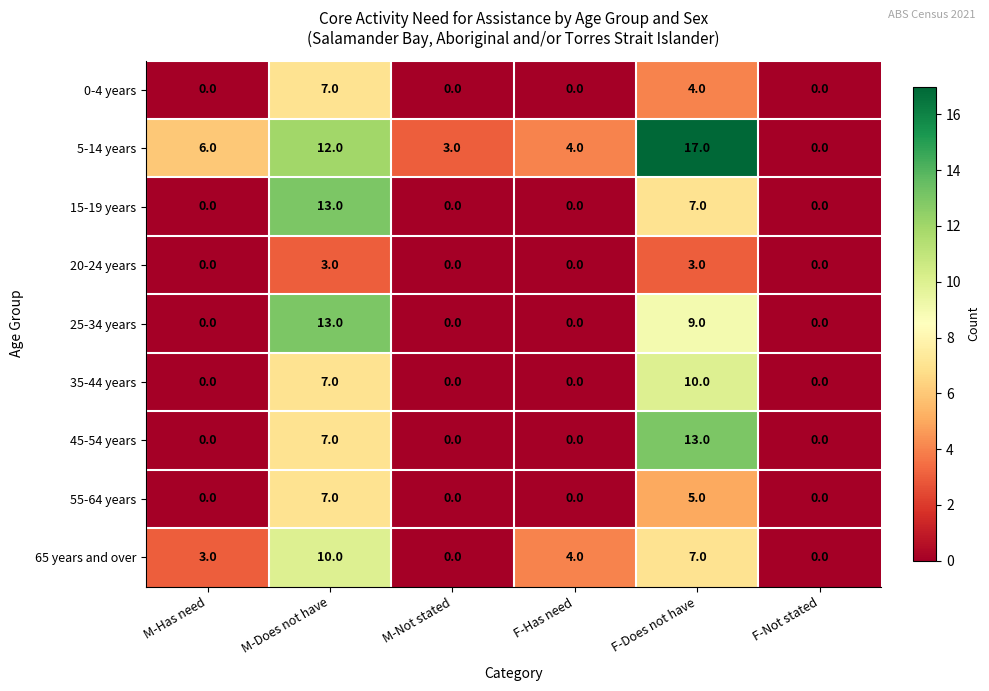

At which category is the sum across all series the highest?

M-Does not have